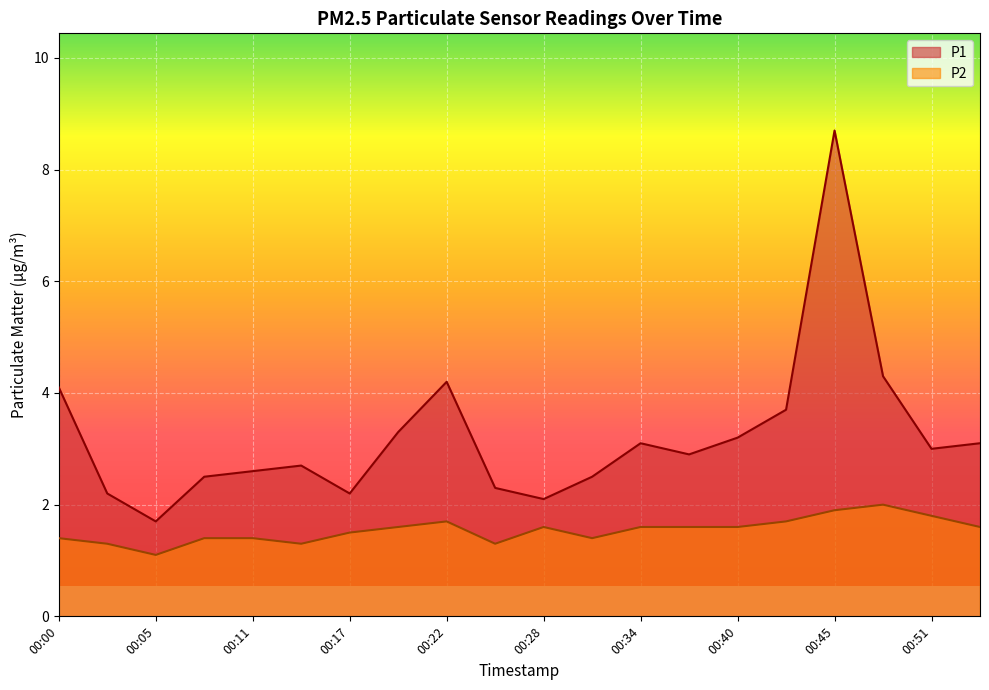

True or false: P2 and P1 intersect in this chart.

False